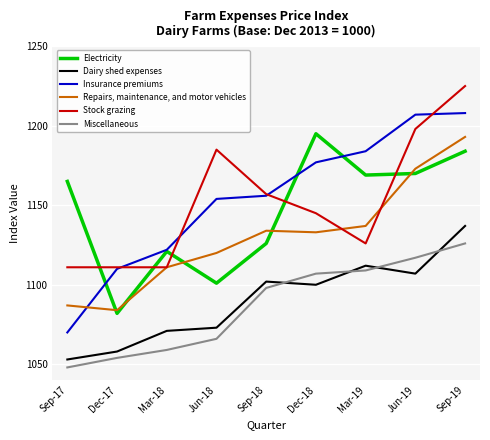

The Insurance premiums series shows 1184 at Mar-19. True or false?

True